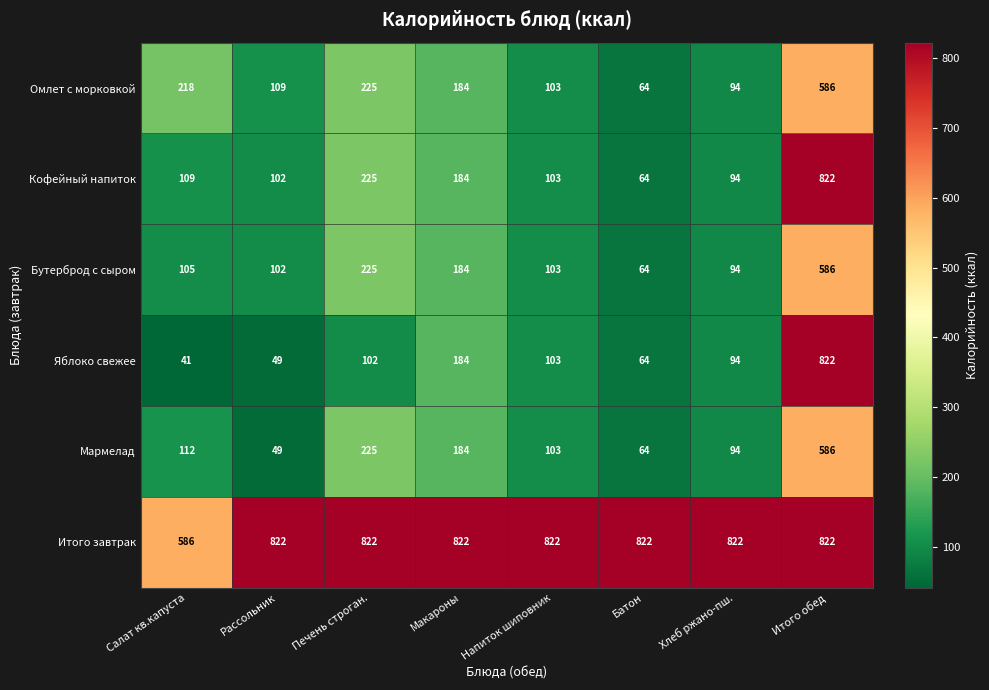

What is the maximum value shown in the chart?

822